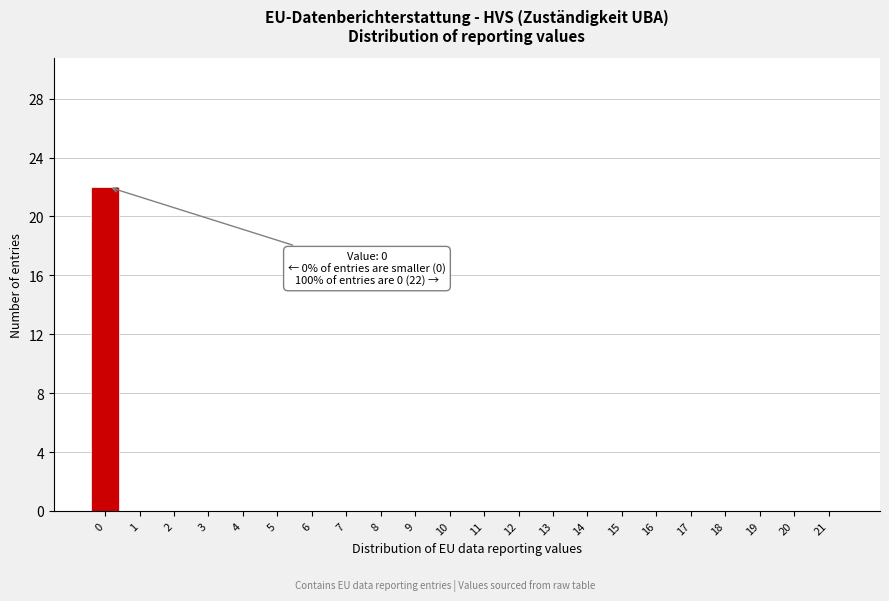

Reading left to right, list all the values displayed in this chart.

0=22	1=0	2=0	3=0	4=0	5=0	6=0	7=0	8=0	9=0	10=0	11=0	12=0	13=0	14=0	15=0	16=0	17=0	18=0	19=0	20=0	21=0